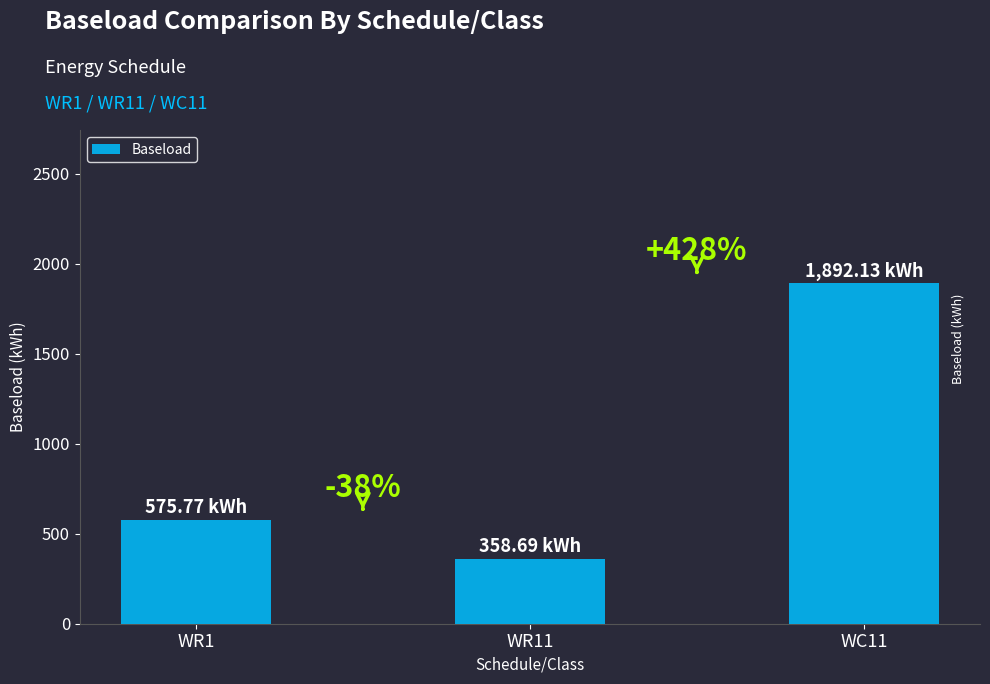

Does the chart contain any negative values?

No